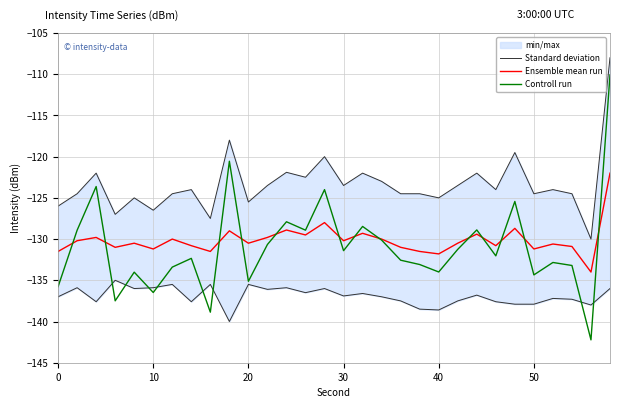

True or false: Ensemble mean run has a value of -130.5 at 20.

True